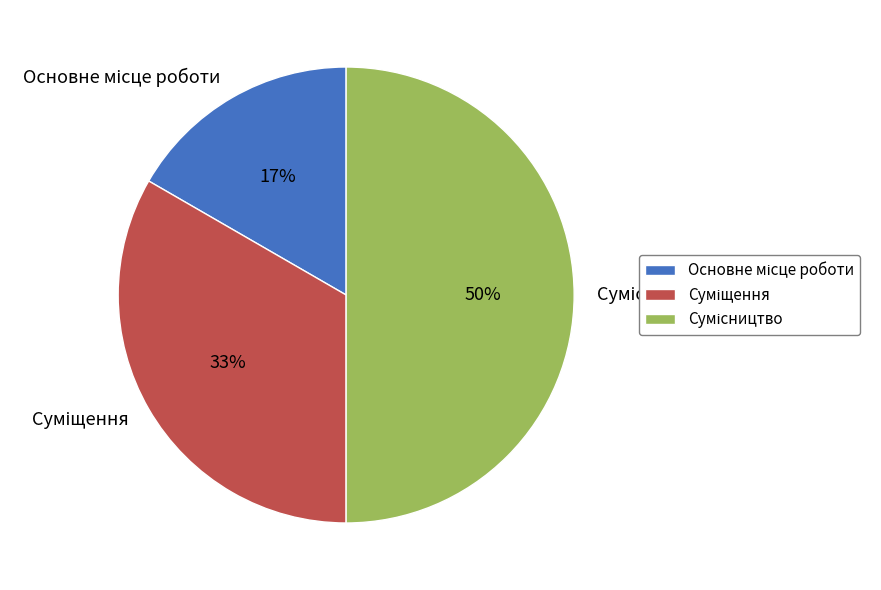

To the nearest percent, what is the average slice percentage?

33%